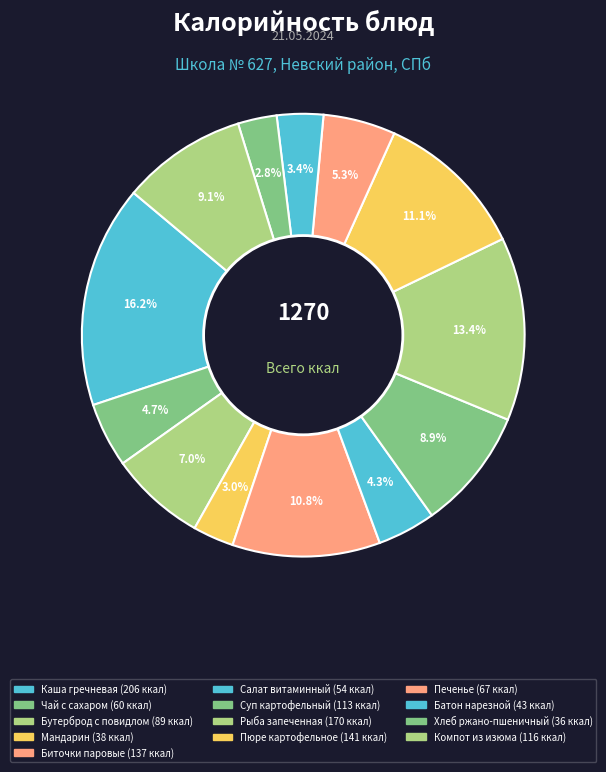

What is the change in value from Мандарин to Хлеб ржано-пшеничный?

-2